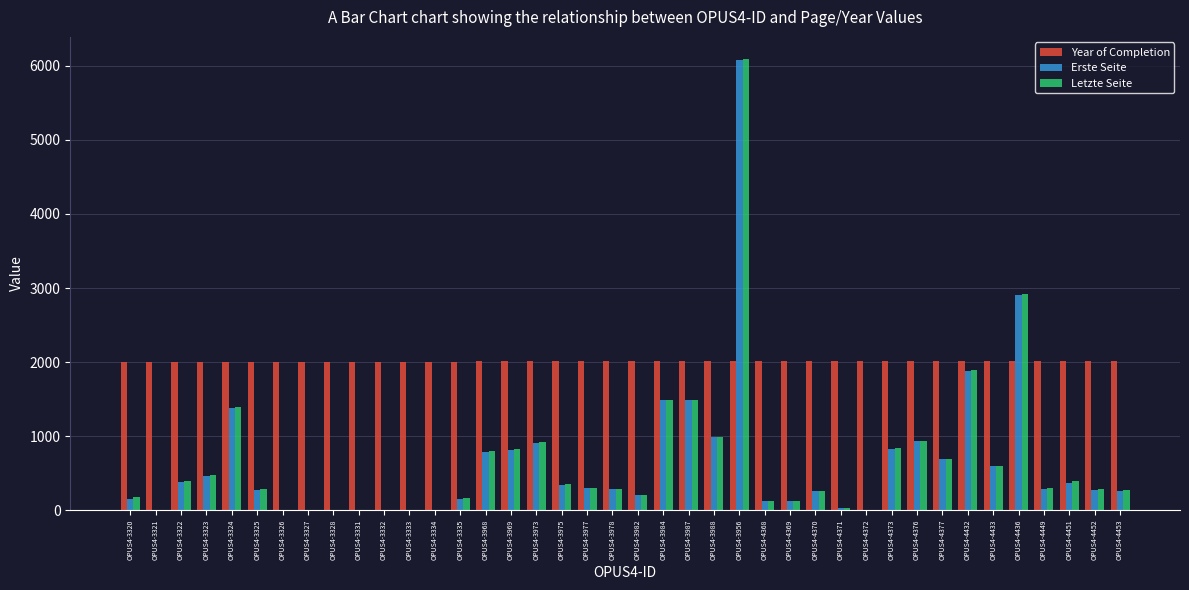

Between OPUS4-3969 and OPUS4-3982, which series saw the biggest shift?

Letzte Seite